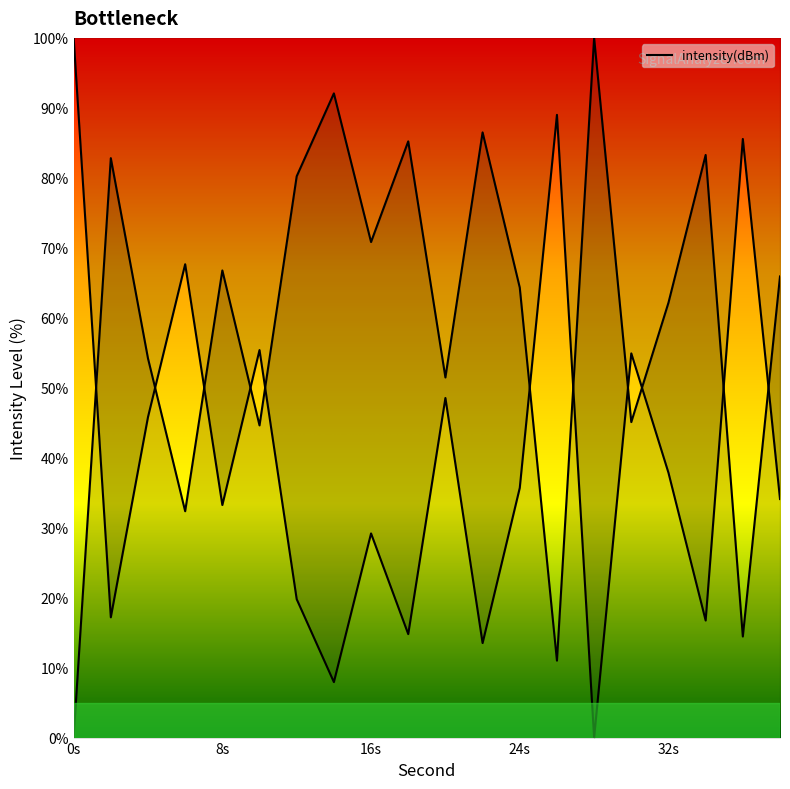

Which has a higher value, 16 or 14?

14